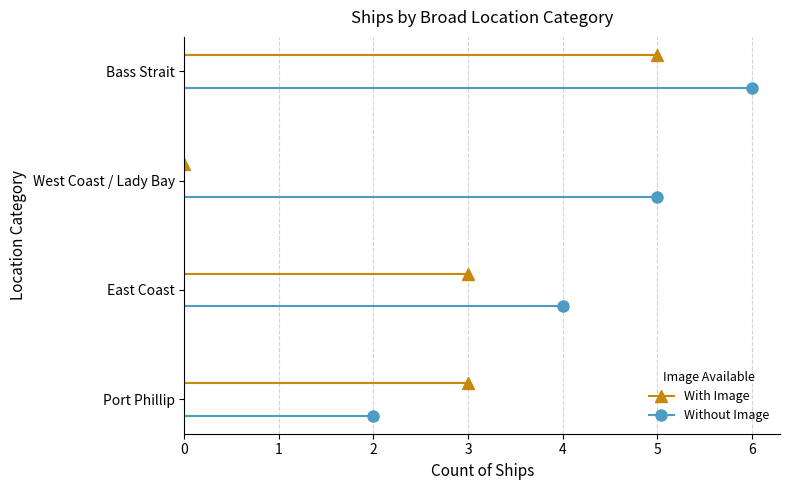

At which label does With Image first exceed 3?

Bass Strait